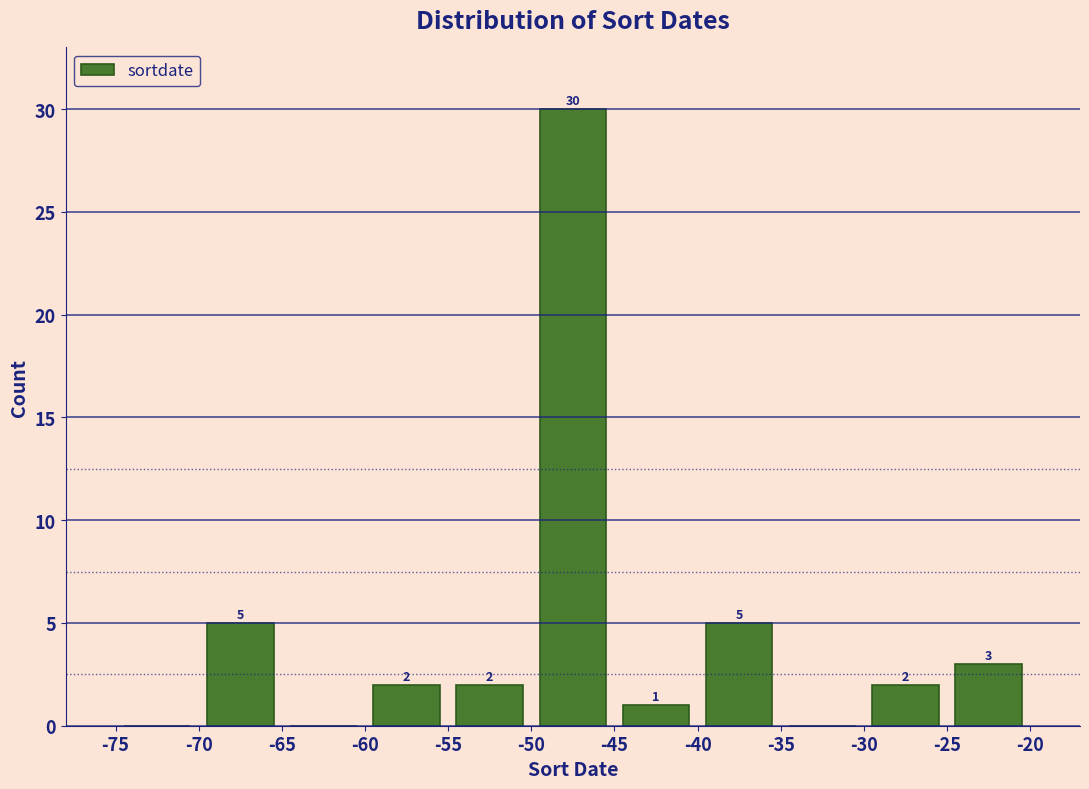

Which range on the x-axis has the tallest bar?

-50 to -45